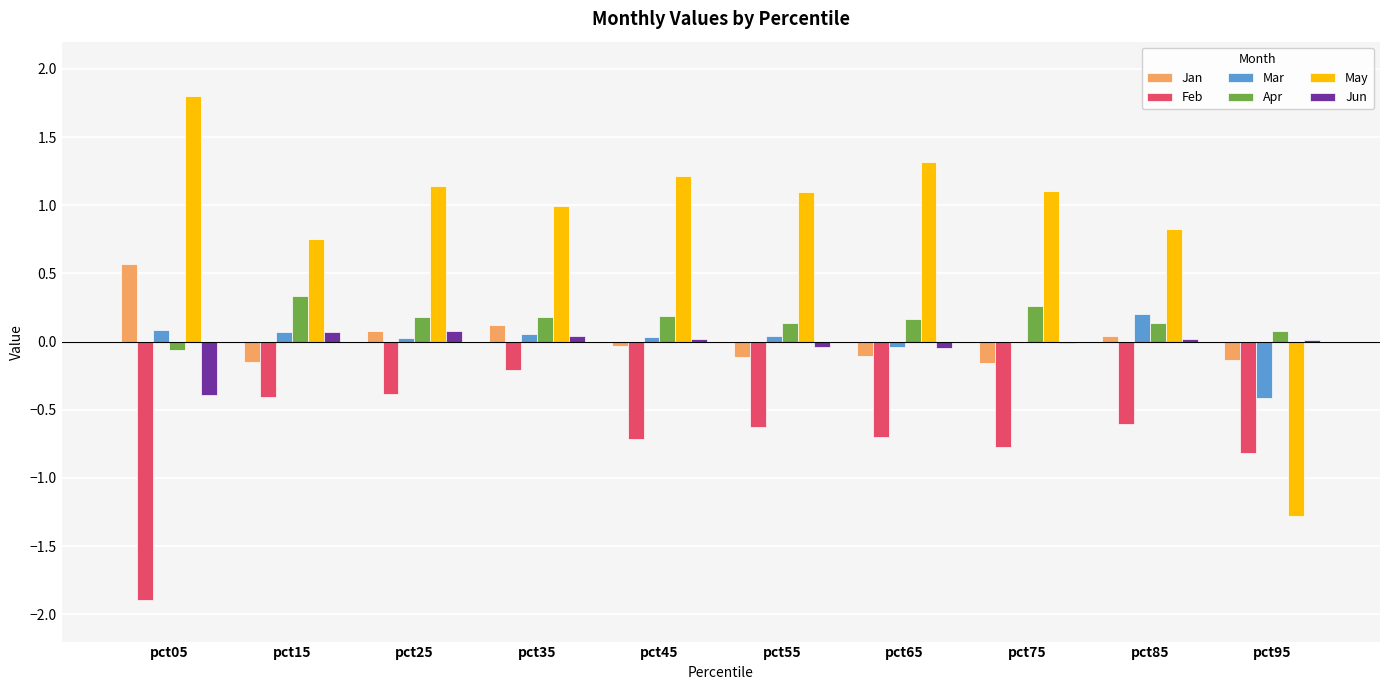

Is the value of Jun at pct05 greater than the value of Mar at pct85?

No